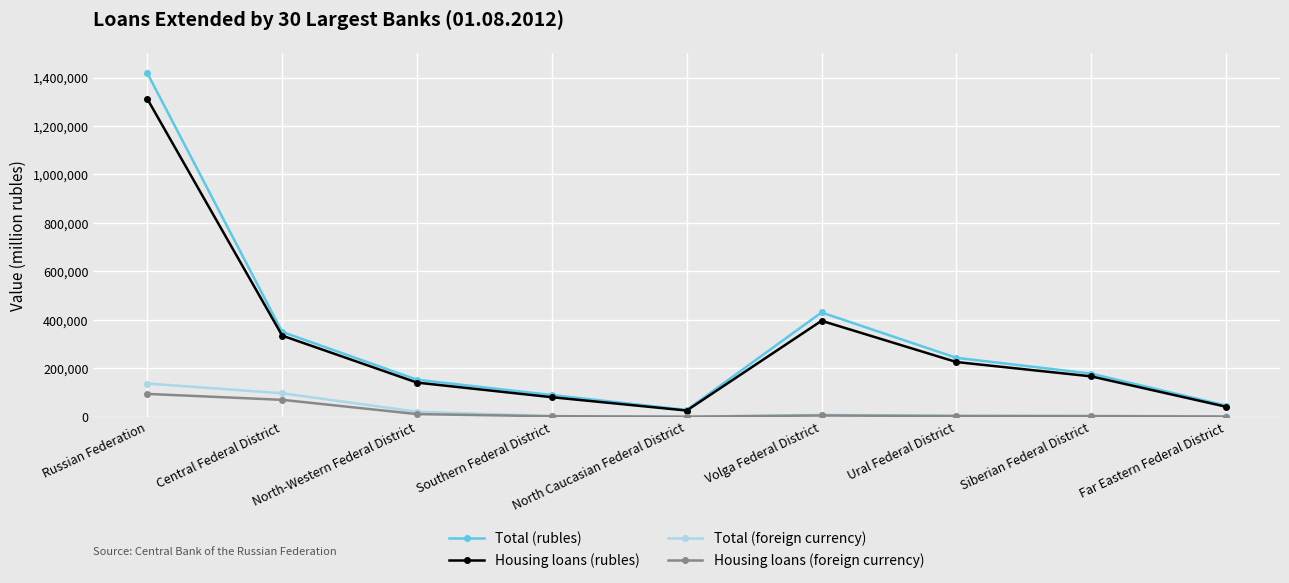

What is the average value of the Total (foreign currency) series?

30476